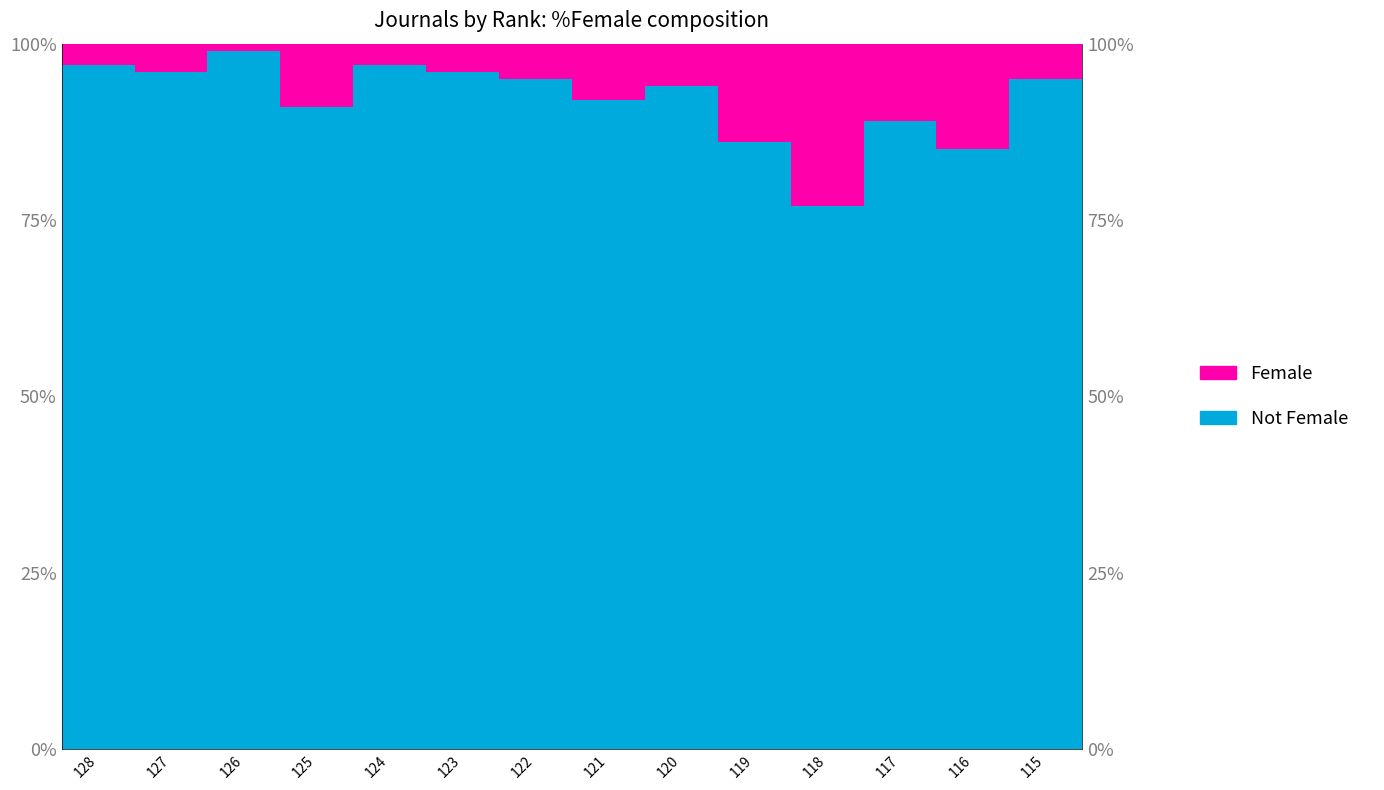

Count the number of categories in the chart.

14